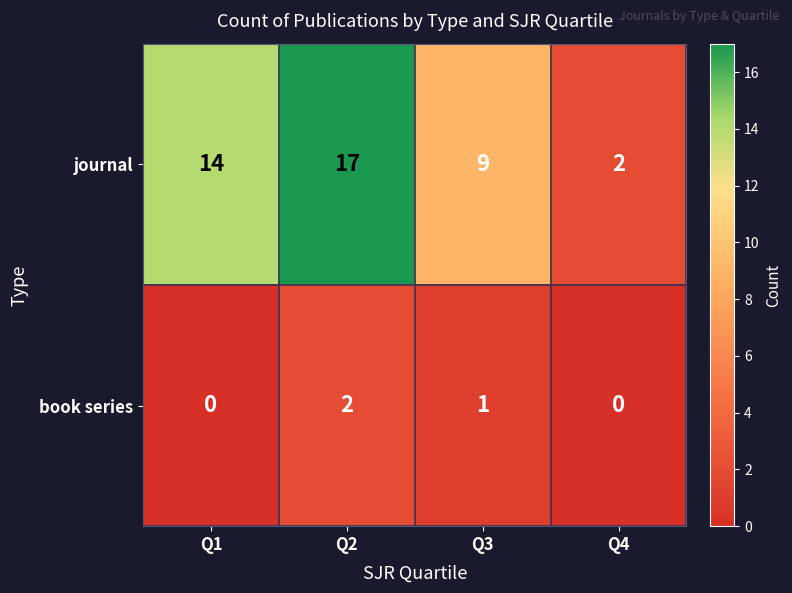

Reading left to right, what are all the values shown in this chart?

journal: 14	17	9	2
book series: 0	2	1	0